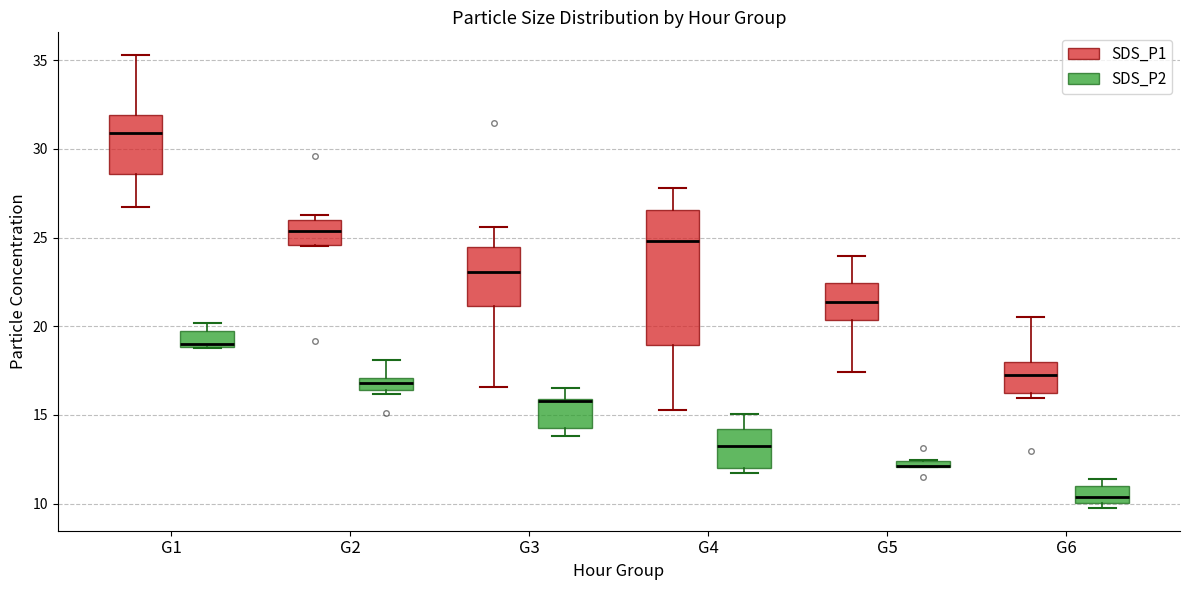

Where is the lower edge of the box for G1 (SDS_P2) on the y-axis? The values are not printed on the chart, so give them approximately, as read against the axis.

19.0